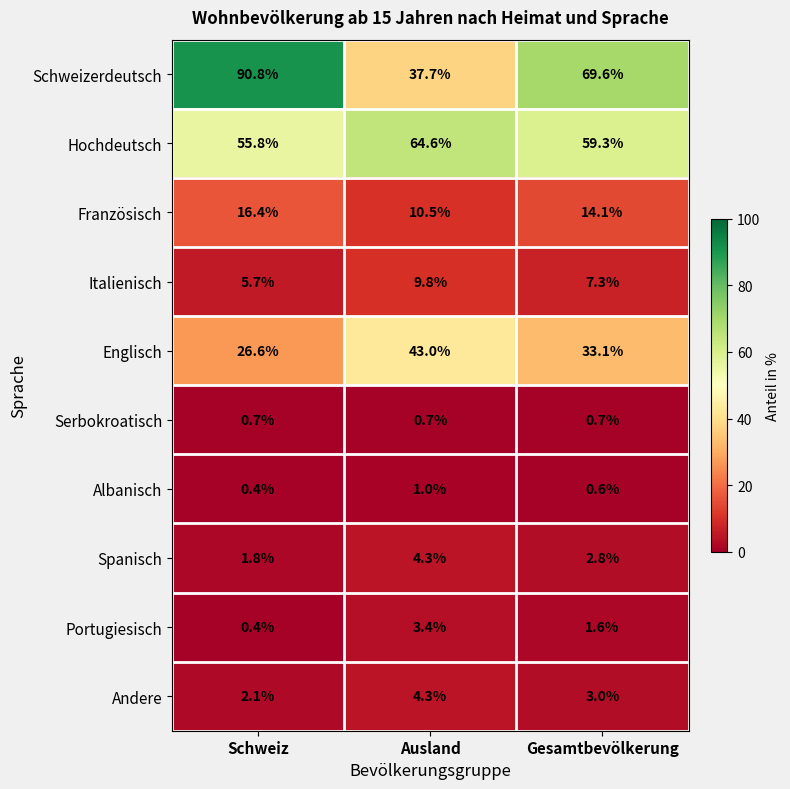

At which category does the chart reach its minimum across all series?

Schweiz